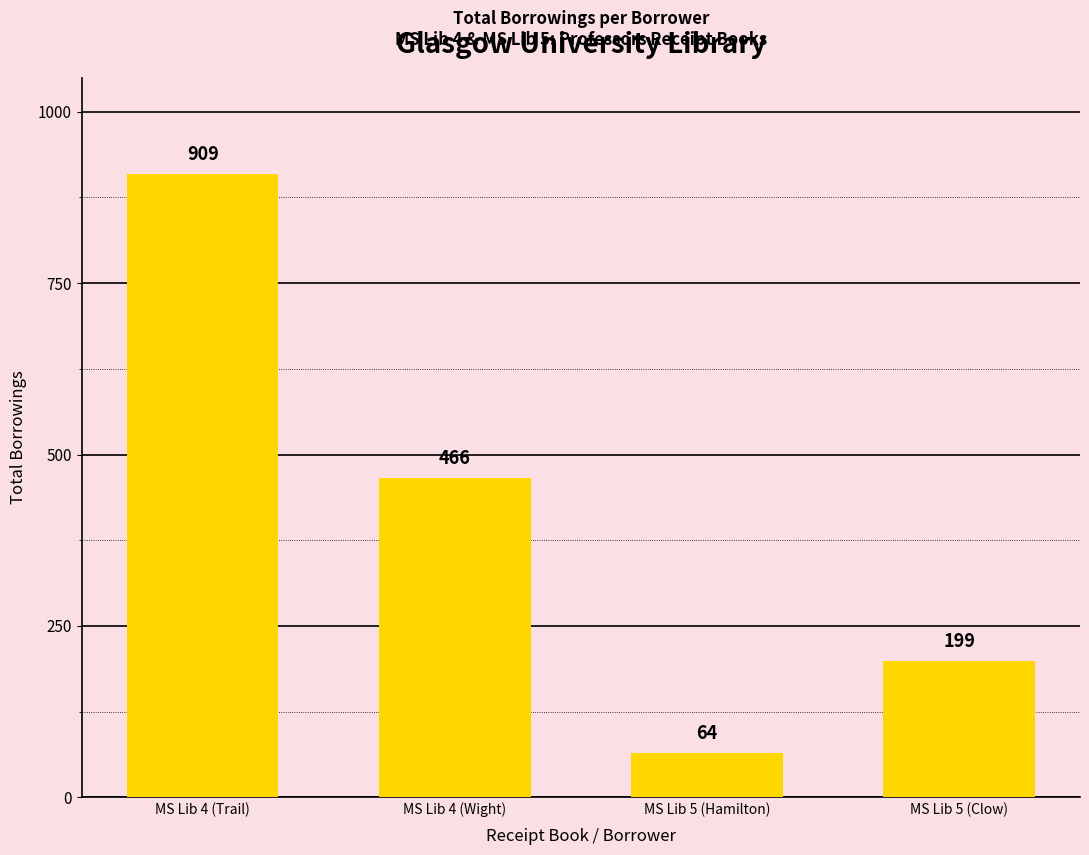

List the labels in order of value, largest first.

MS Lib 4 (Trail), MS Lib 4 (Wight), MS Lib 5 (Clow), MS Lib 5 (Hamilton)